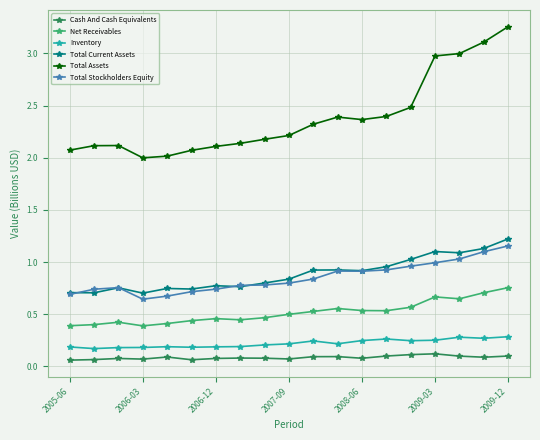

In Inventory, how many points are higher than both neighbors (excluding endpoints)?

4